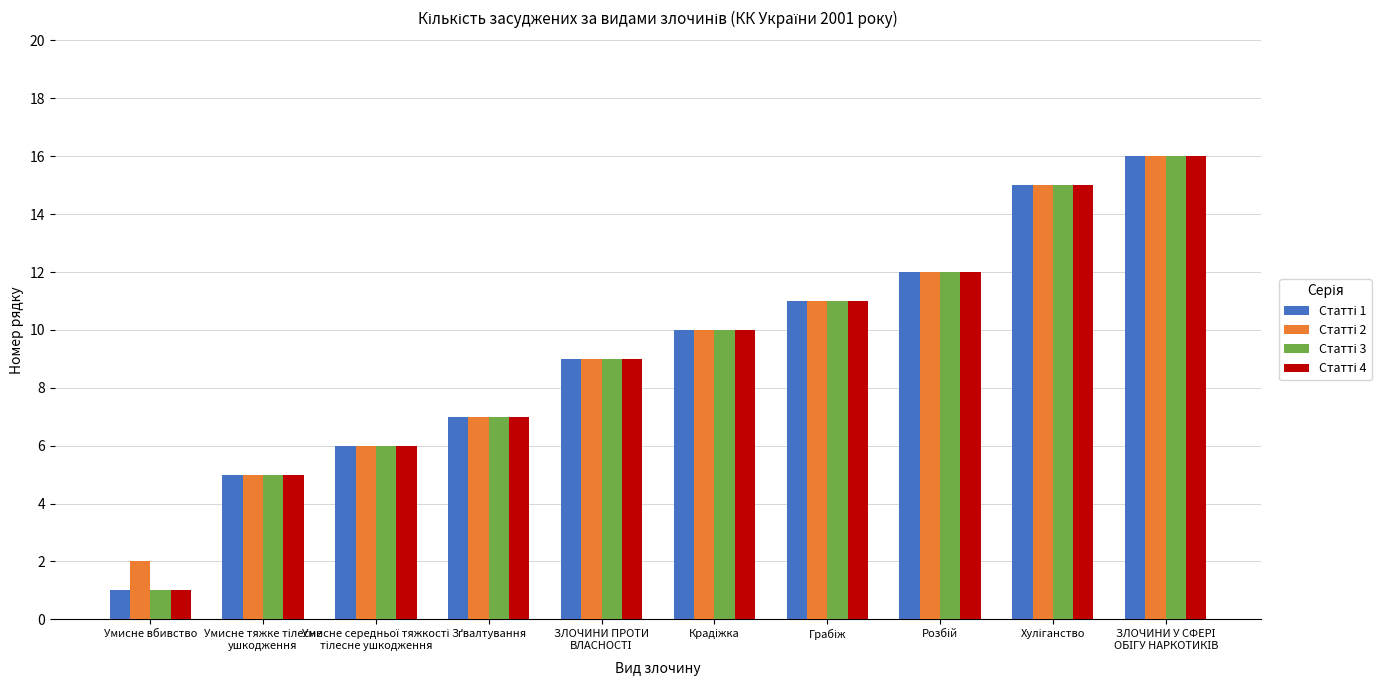

At which category does the chart reach its minimum across all series?

Умисне вбивство